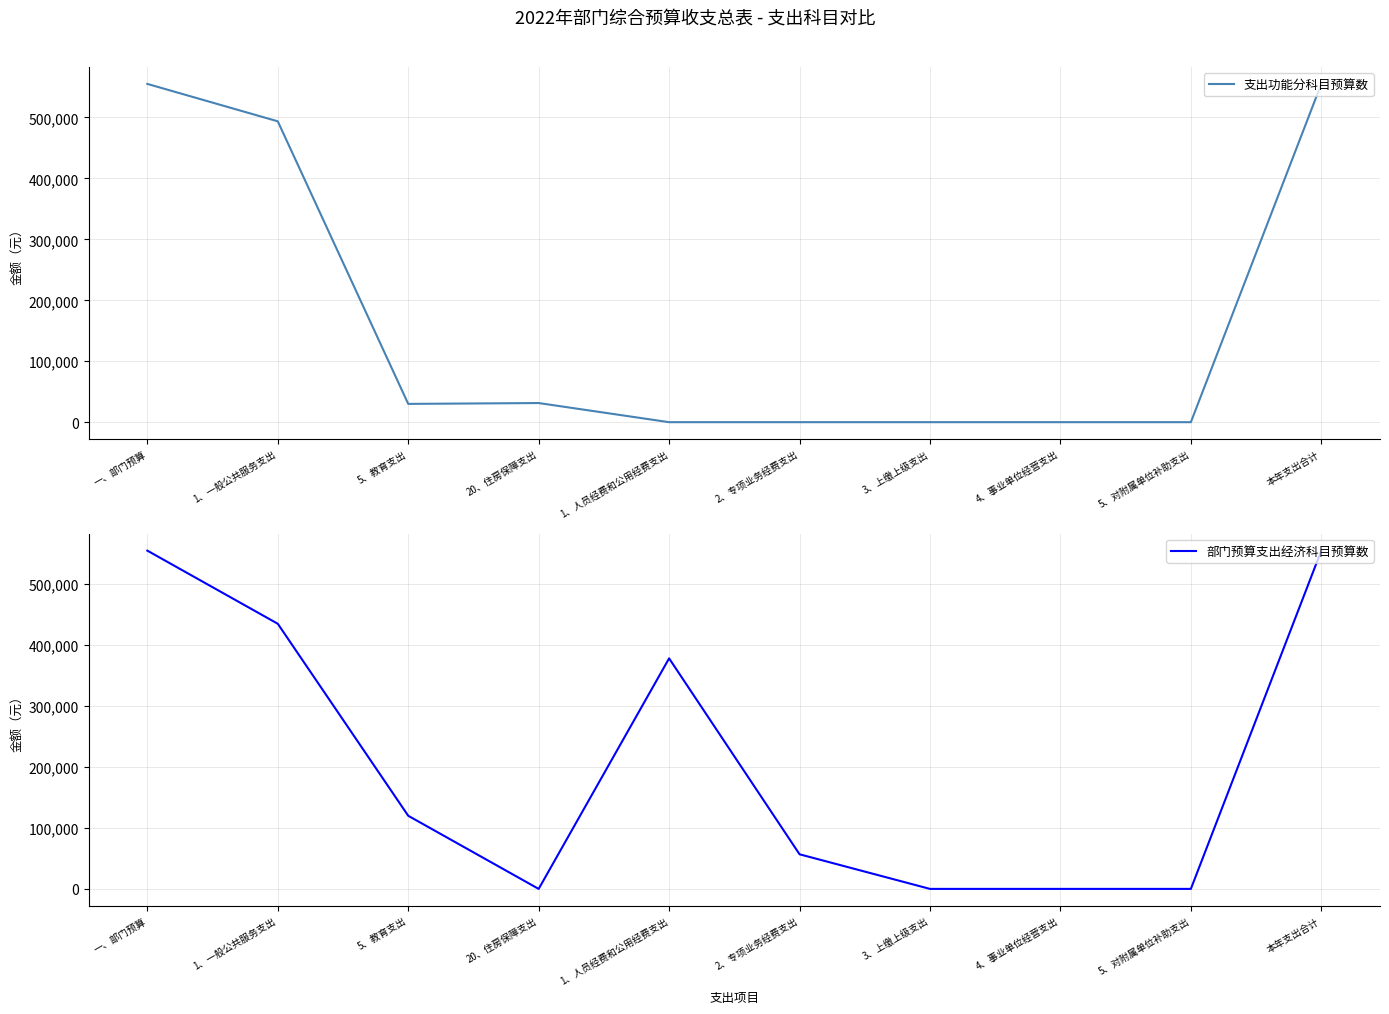

Rank the series by their average value, from highest to lowest.

部门预算支出经济科目预算数, 支出功能分科目预算数